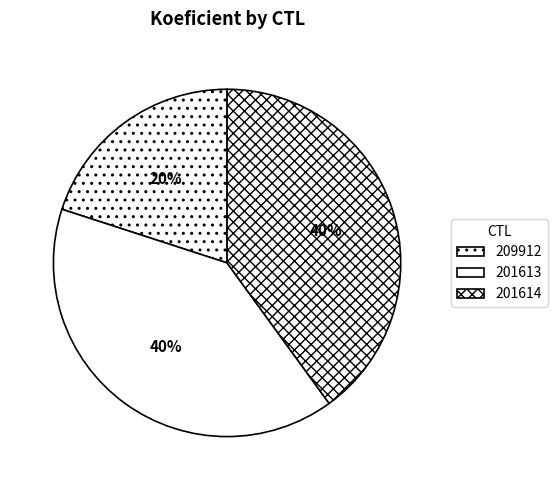

Is it true that 209912 is 20% of the pie?

True